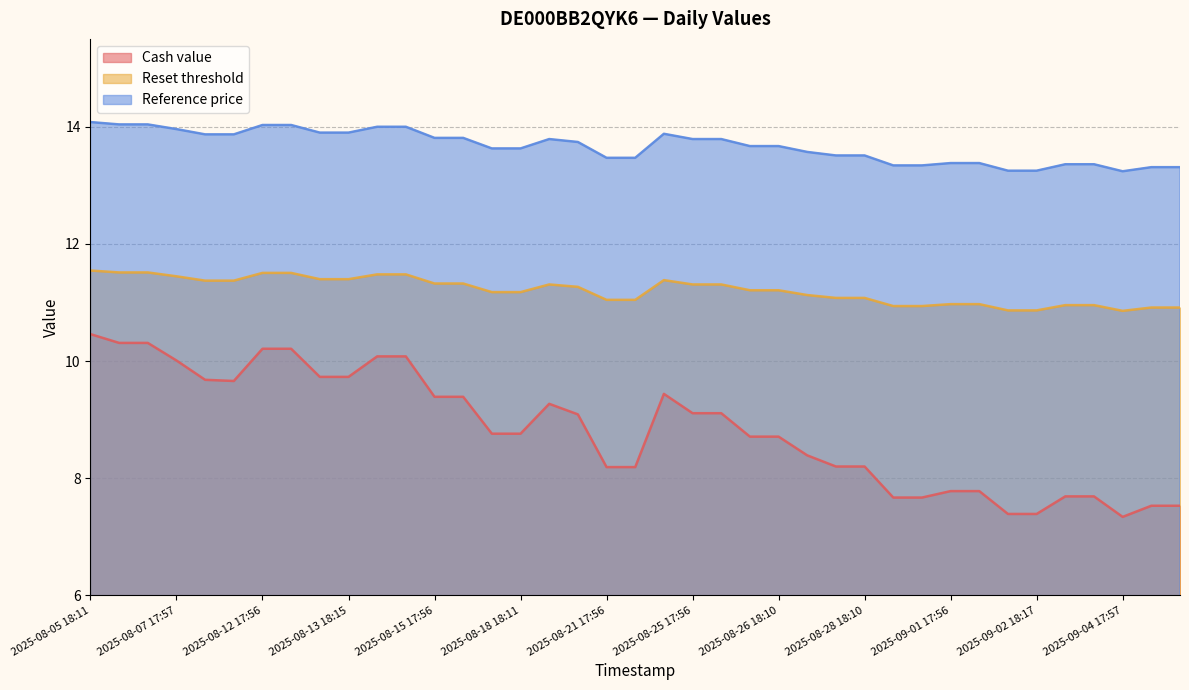

True or false: Reference price and Cash value cross at least once.

False